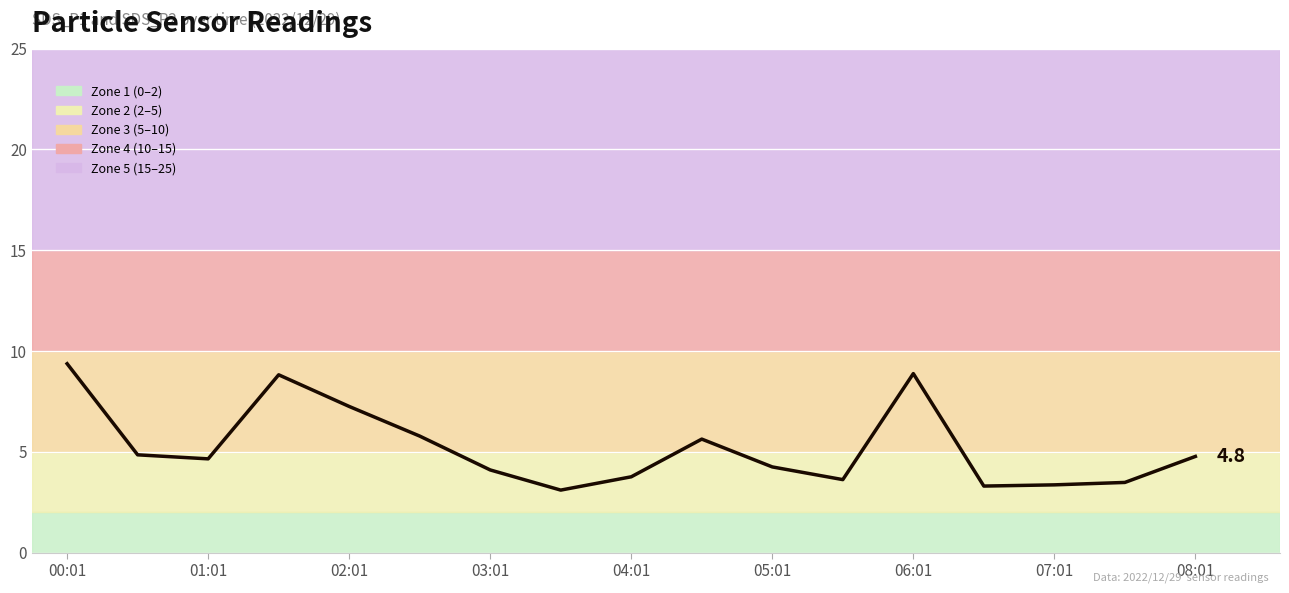

What is the minimum value shown in the chart?

3.1